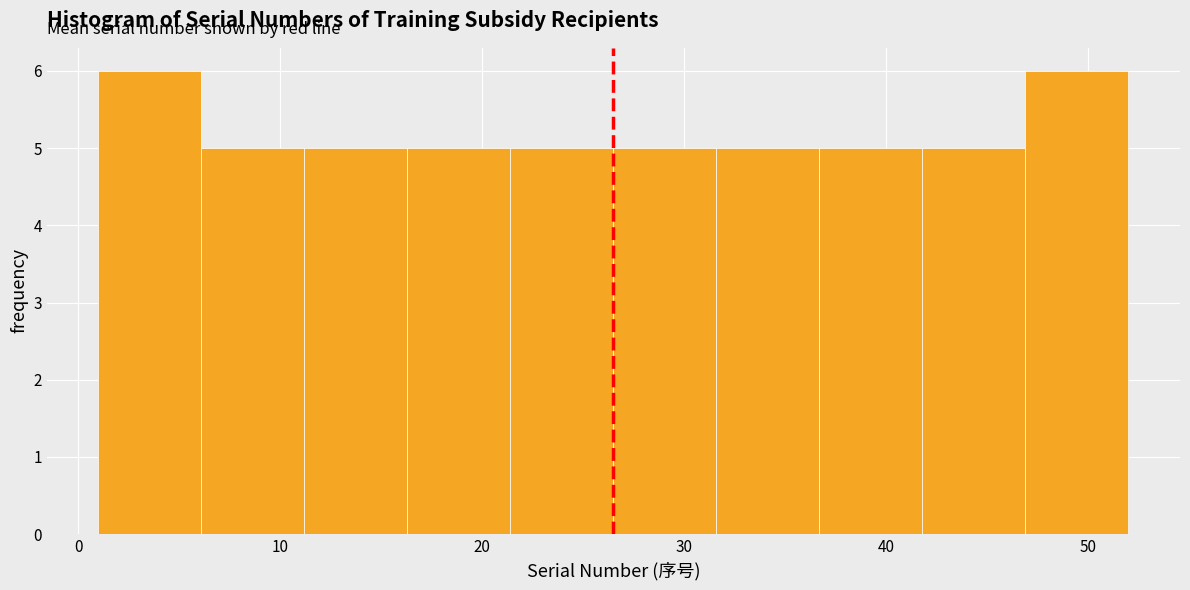

Reading left to right, transcribe this chart: for each bar, give the range it covers on the x-axis and its height. Neither the bar edges nor the heights are printed on the chart, so give them approximately, as read against the axes.

1.0 to 6.1: 6
6.1 to 11.2: 5
11.2 to 16.3: 5
16.3 to 21.4: 5
21.4 to 26.5: 5
26.5 to 31.6: 5
31.6 to 36.7: 5
36.7 to 41.8: 5
41.8 to 46.9: 5
46.9 to 52.0: 6